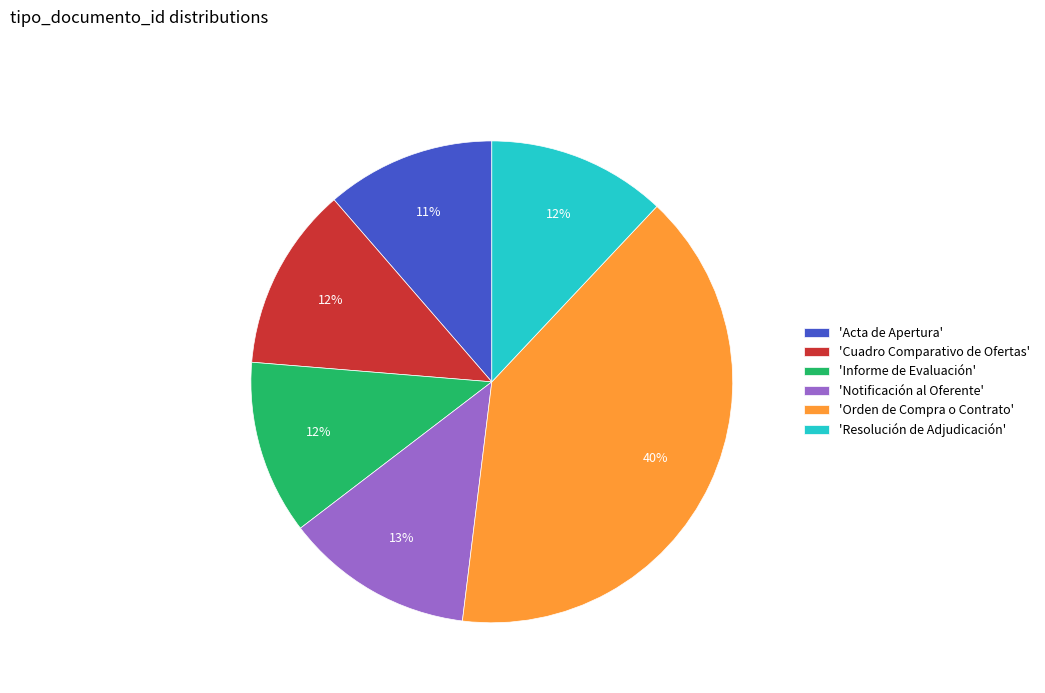

Between 'Orden de Compra o Contrato' and 'Notificación al Oferente', which is larger?

'Orden de Compra o Contrato'